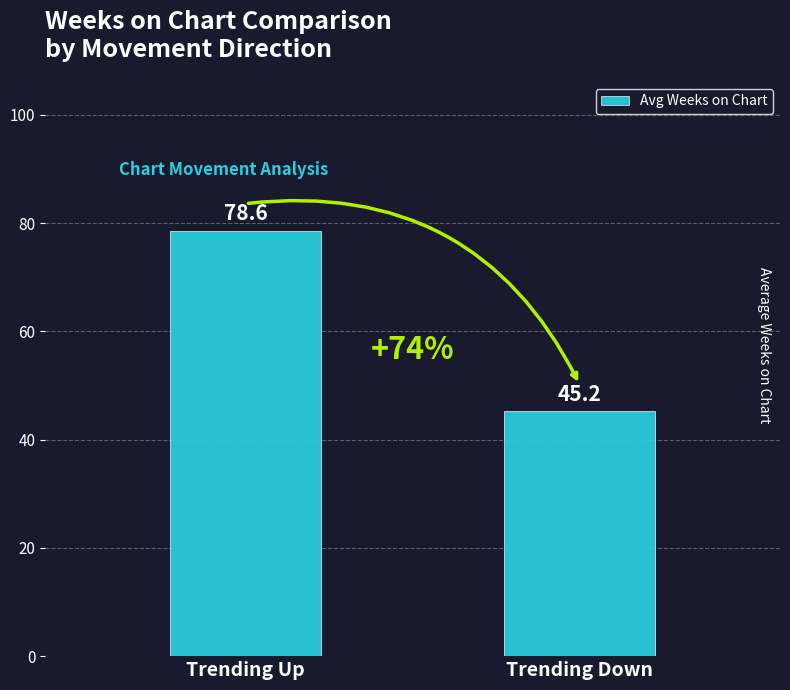

Approximately how many times larger is the value at Trending Up compared to Trending Down?

1.7